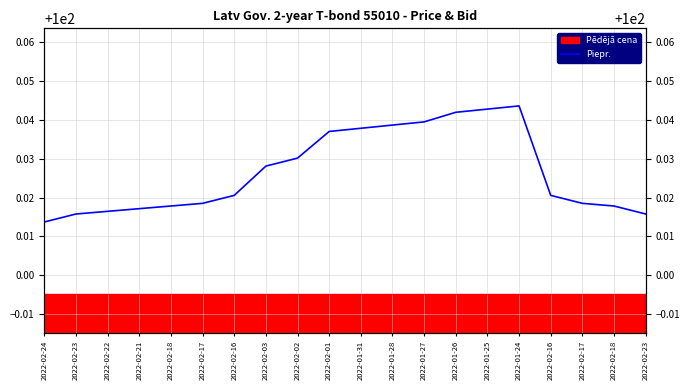

How many lines are shown in the chart?

1